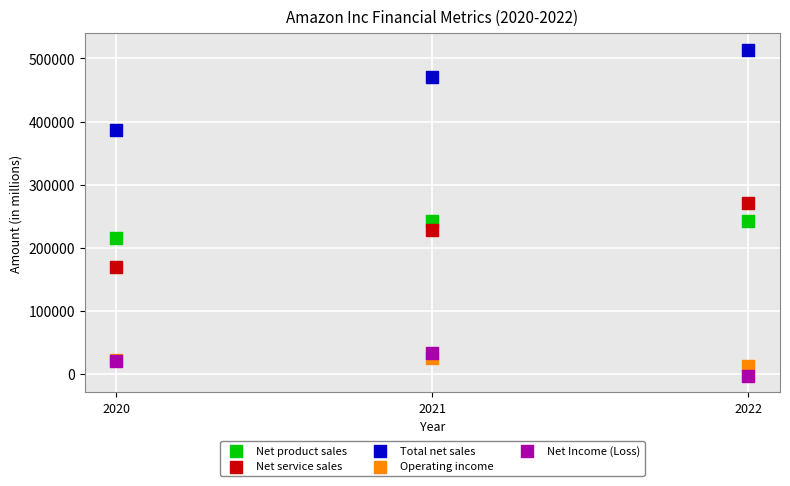

In the Total net sales series, what Y value is closest to 450023?

469822